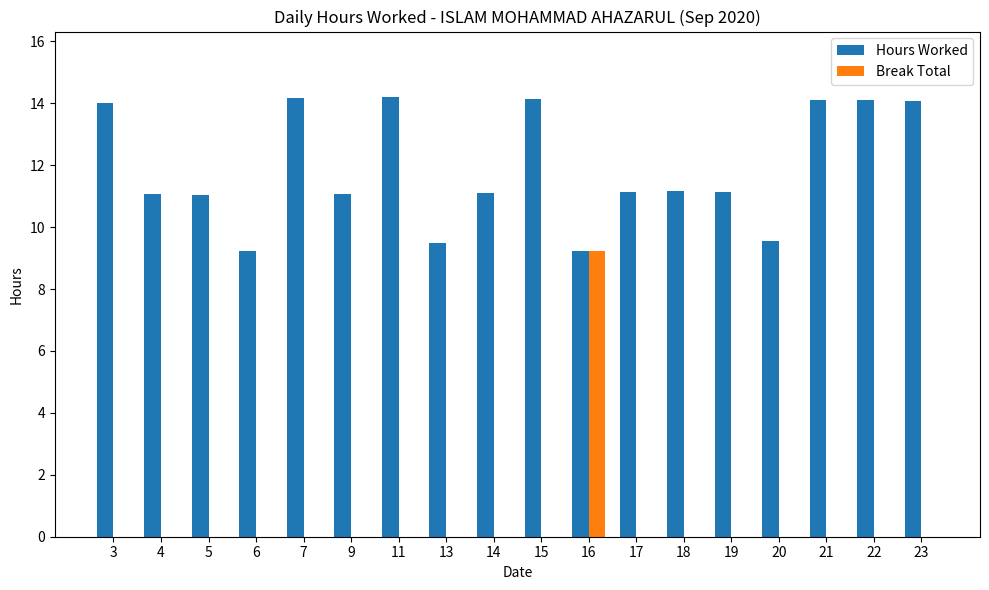

What is the average value of the Break Total series?

0.5